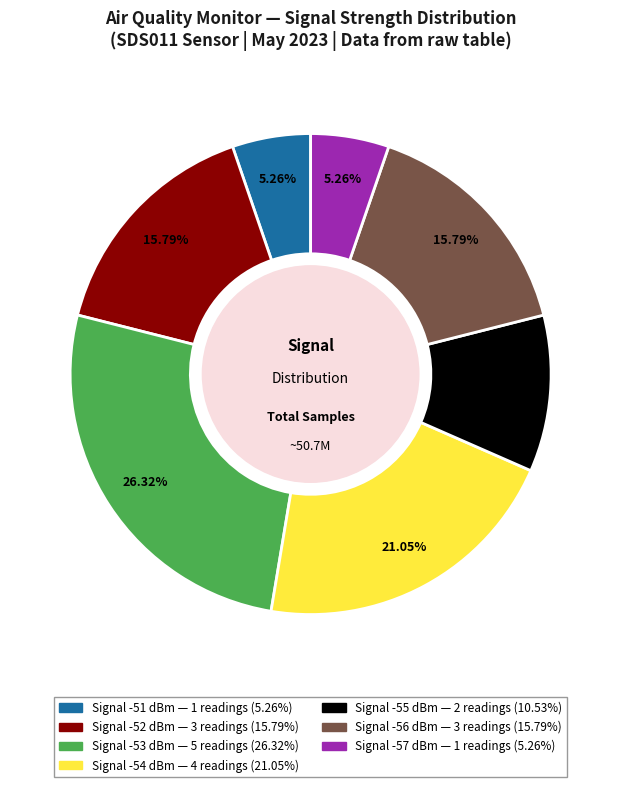

Does any single category account for the majority?

No